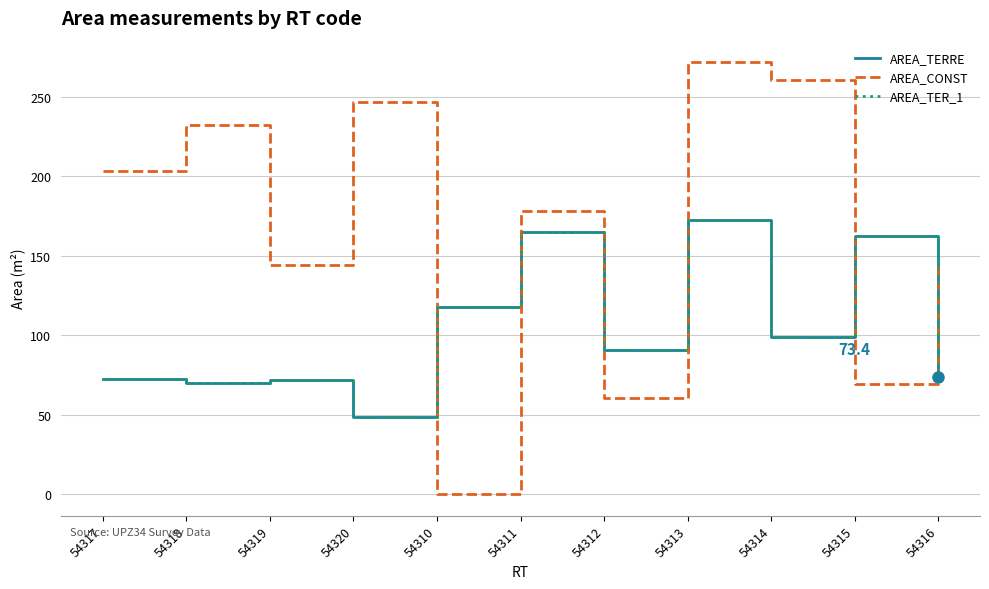

Where is the first local maximum for AREA_TERRE?

54319